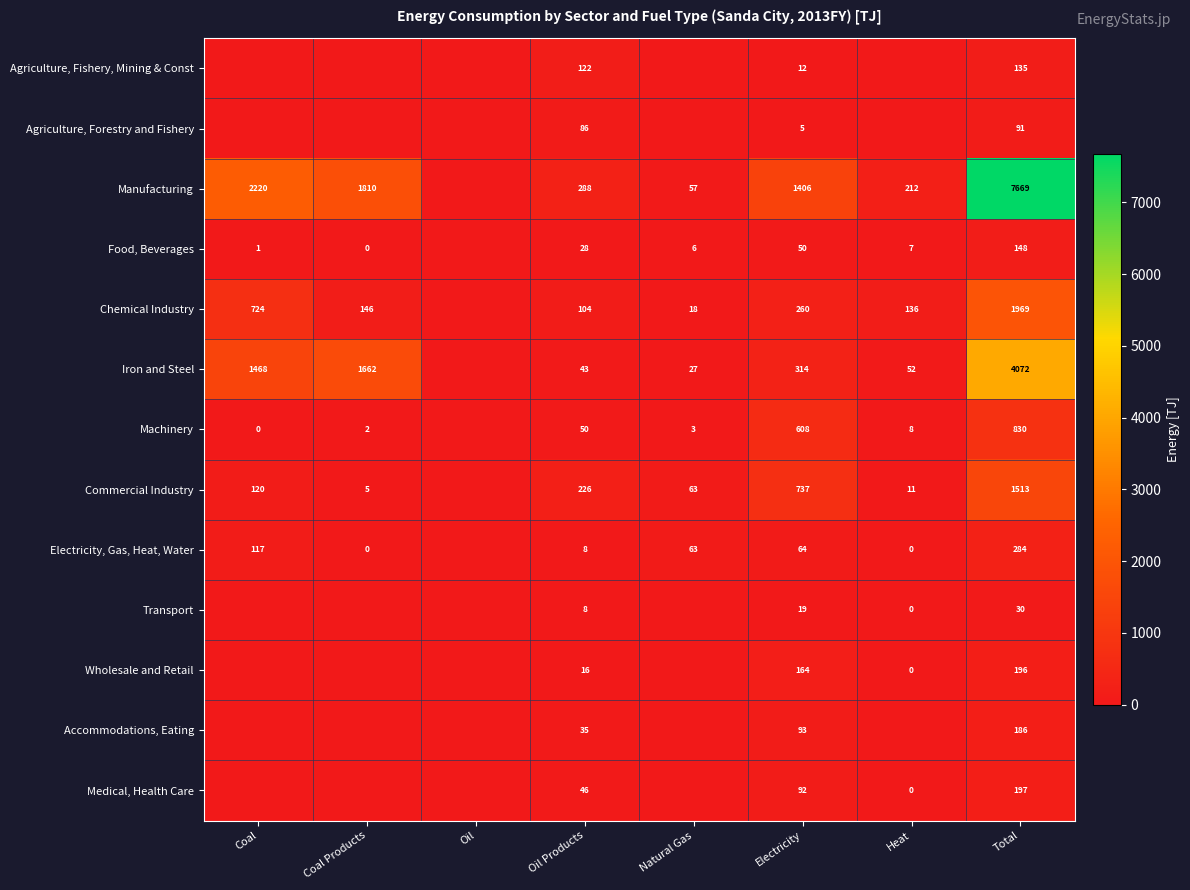

What is the sum of the Wholesale and Retail values at Total and Heat?

196